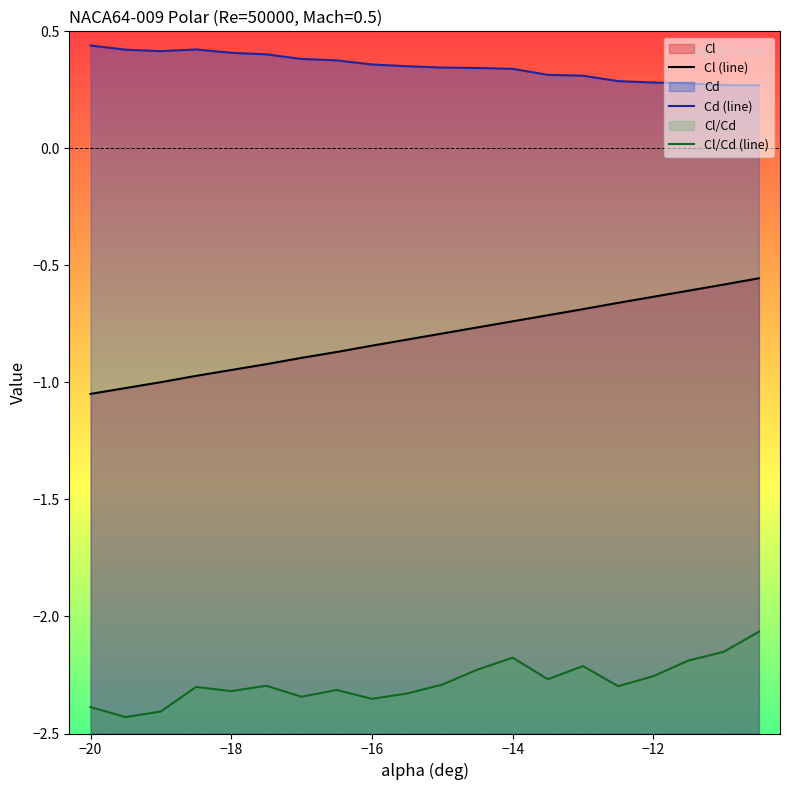

Where is Cd nearest to the value 0?

-10.5